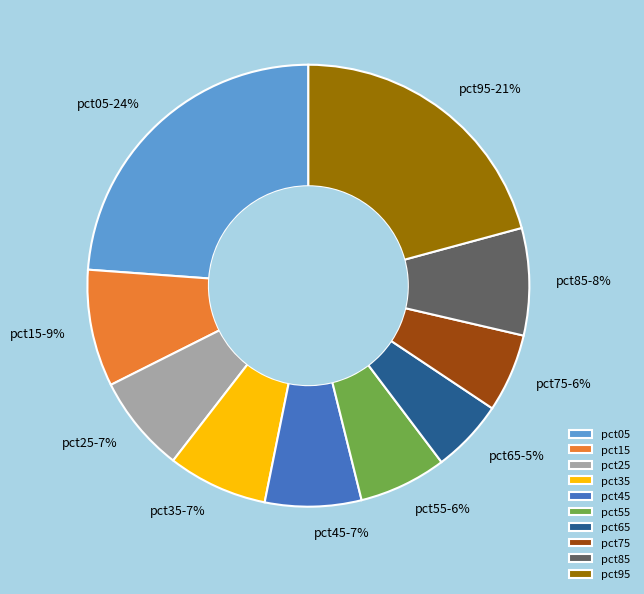

Combined, do pct85-8% and pct15-9% account for over 50%?

No